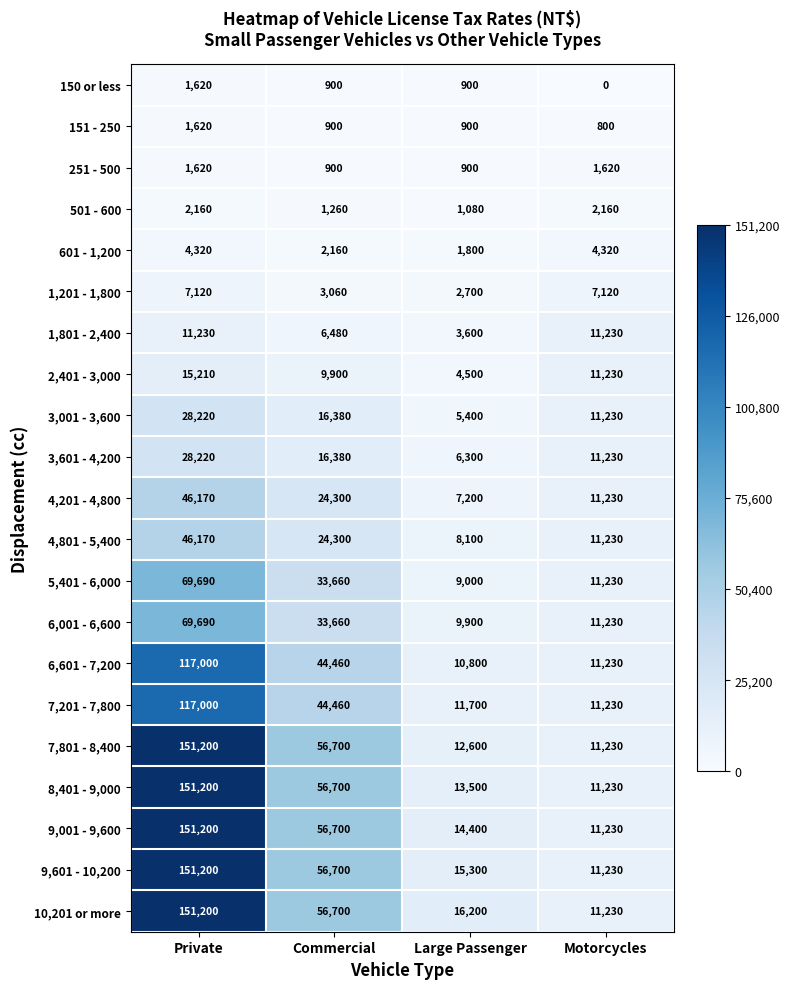

List the labels in order of 4,201 - 4,800 value, largest first.

Private, Commercial, Motorcycles, Large Passenger